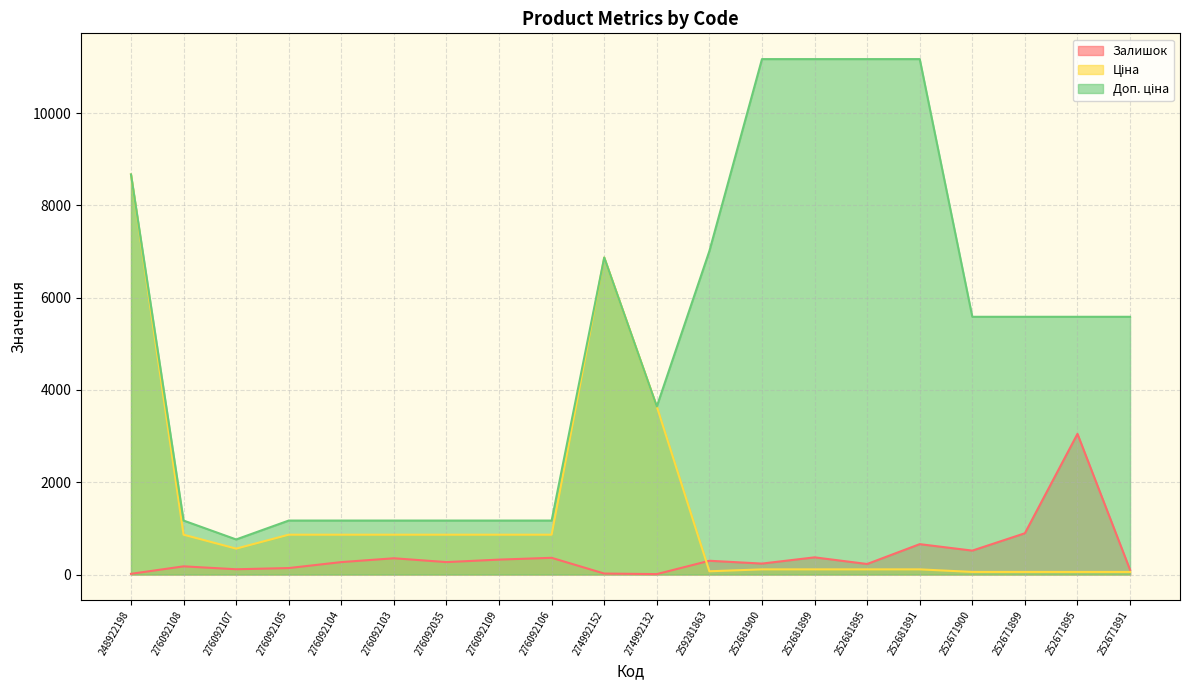

True or false: Ціна and Залишок cross at least once.

True